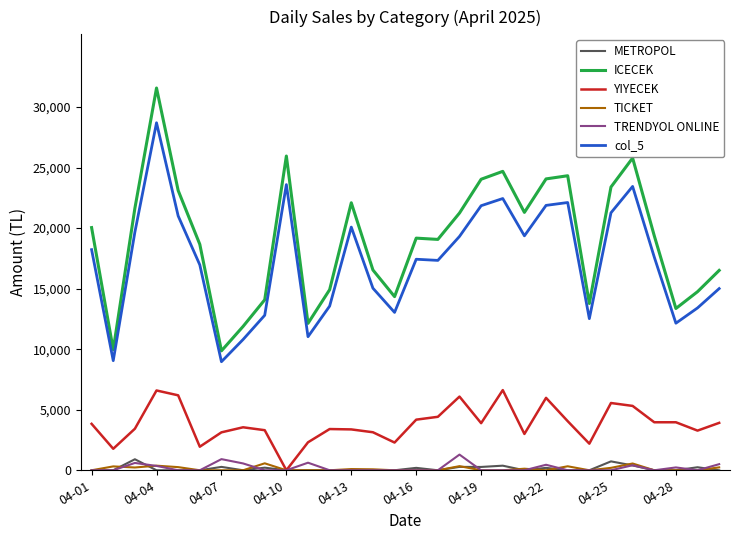

True or false: ICECEK and METROPOL cross at least once.

False